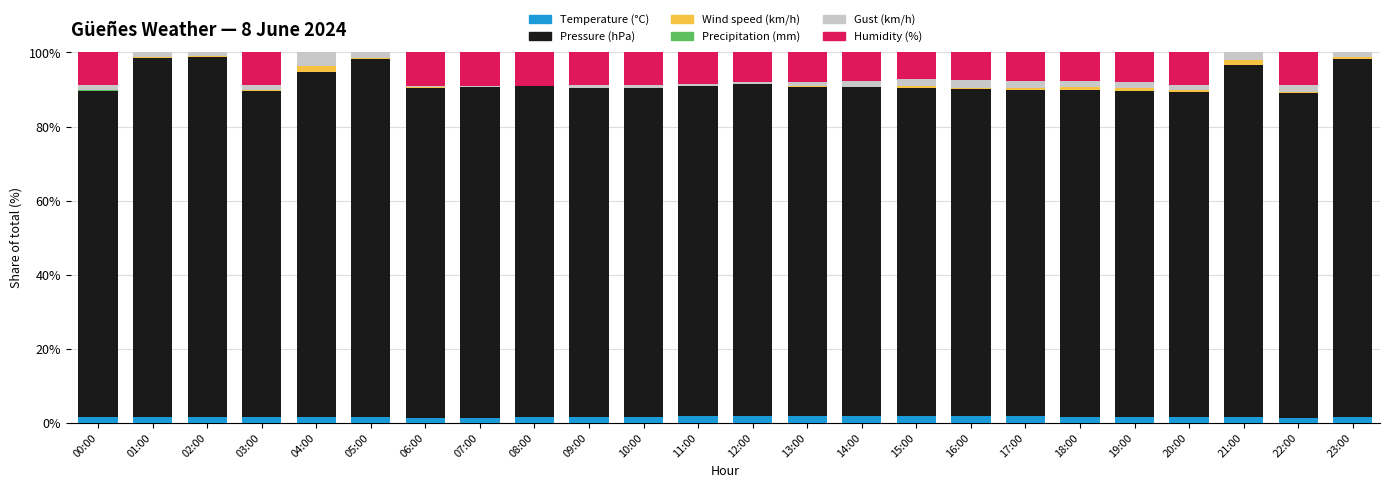

What is the difference between the maximum and minimum values in the Temperature (°C) series?

0.5